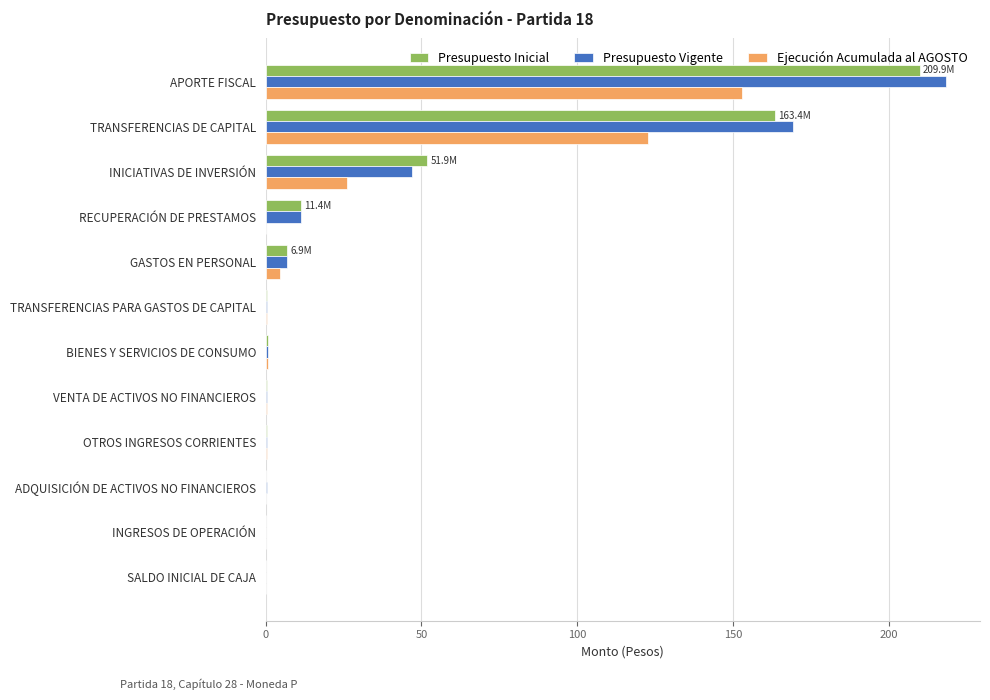

Is it true that Presupuesto Inicial equals 11.4 at RECUPERACIÓN DE PRESTAMOS?

True